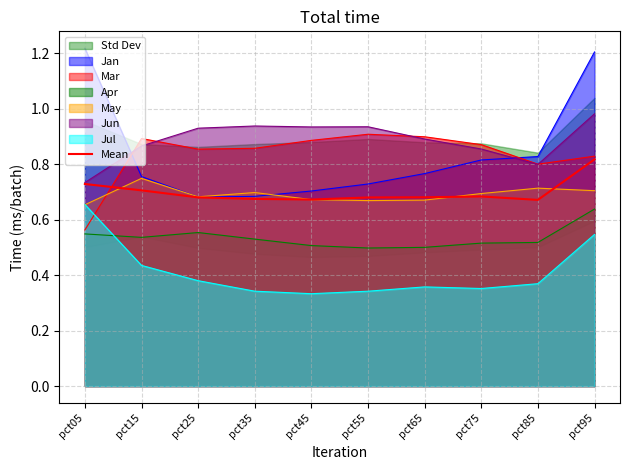

How many lines are shown in the chart?

1